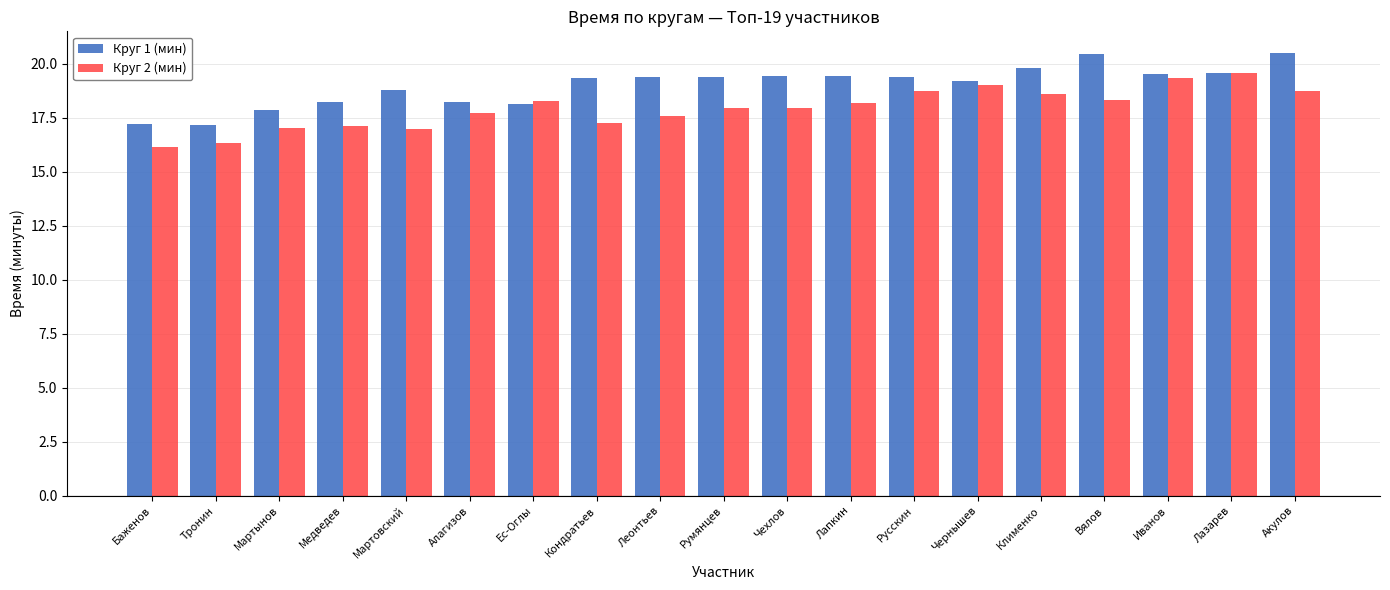

What is the difference between the Круг 1 (мин) values at Медведев and Клименко?

1.6